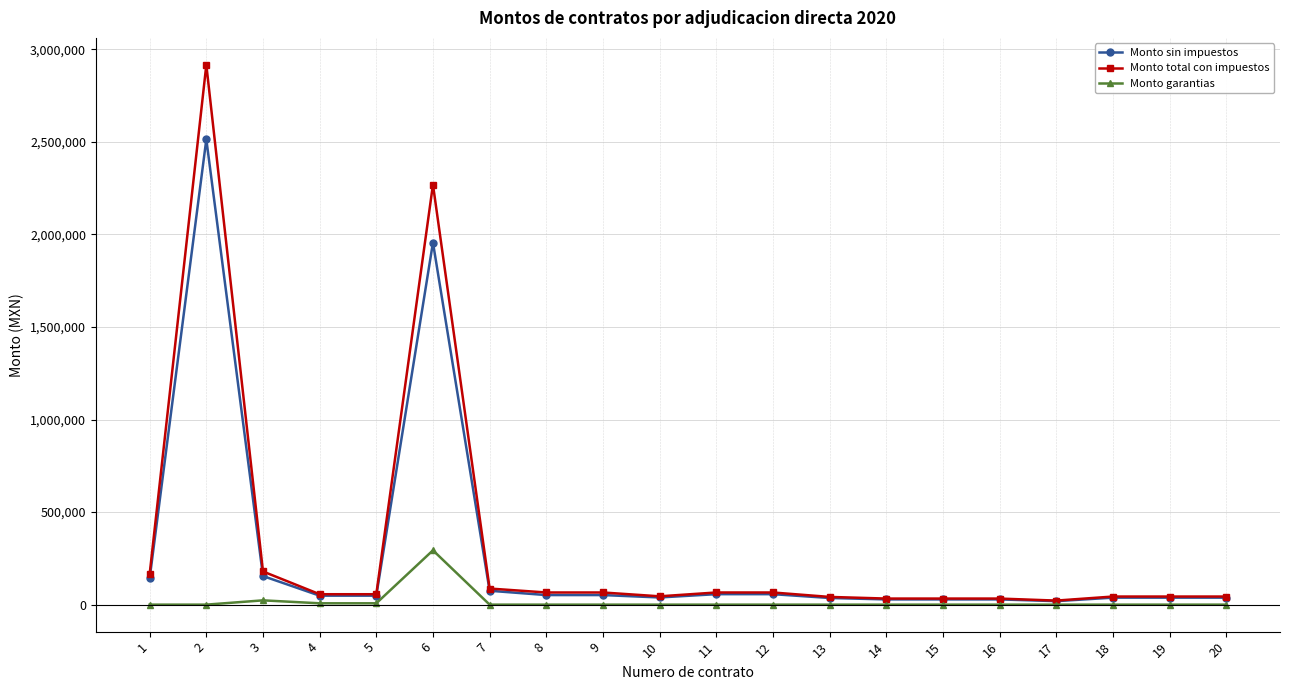

Which series has the largest range (max minus min)?

Monto total con impuestos